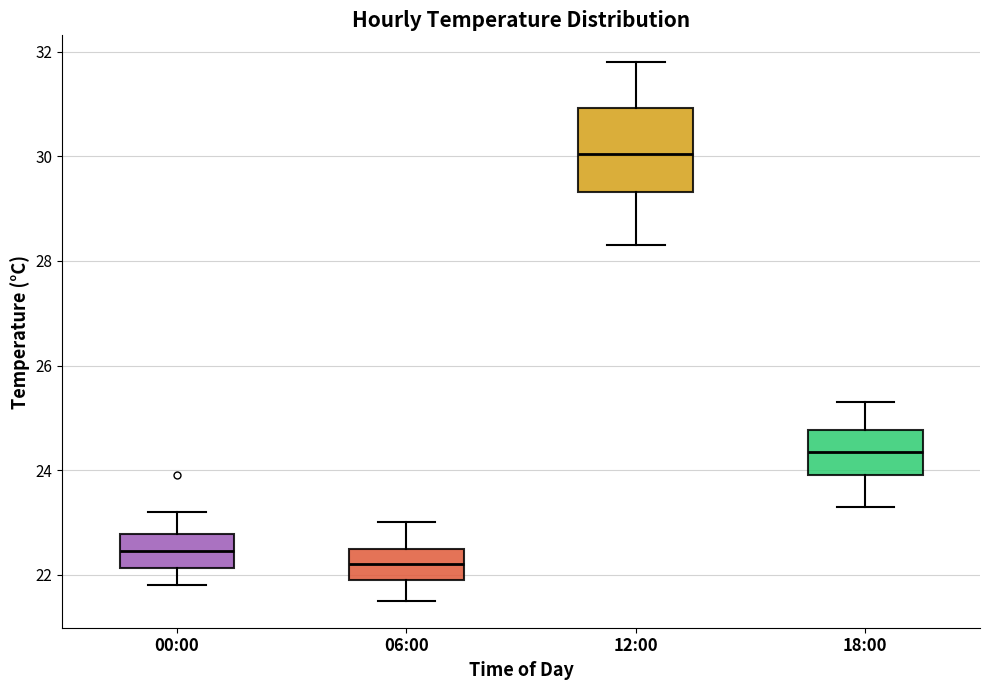

Which box's median line is the lowest?

06:00